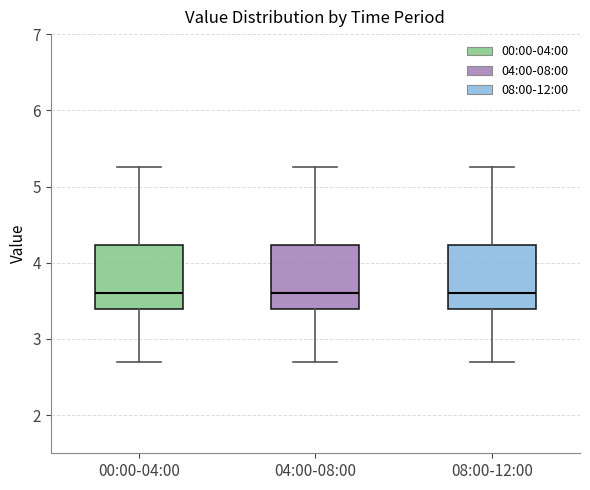

Reading left to right, read every box against the y-axis: the position of its median line, the range the box covers, and the ends of its whiskers. The values are not printed on the chart, so give them approximately, as read against the axis.

00:00-04:00: median 3.6, box 3.4 to 4.2, whiskers 2.7 to 5.3
04:00-08:00: median 3.6, box 3.4 to 4.2, whiskers 2.7 to 5.3
08:00-12:00: median 3.6, box 3.4 to 4.2, whiskers 2.7 to 5.3